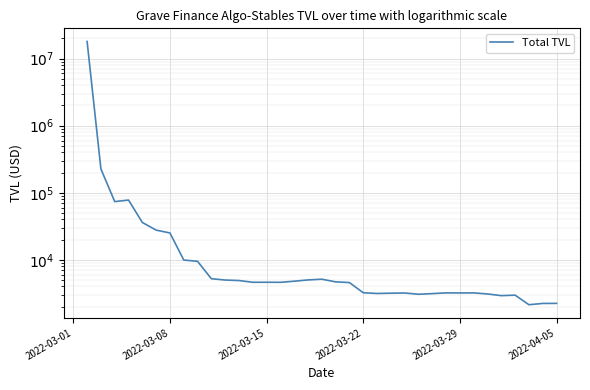

How many interior local peaks (higher than both neighbors) does the data have?

7